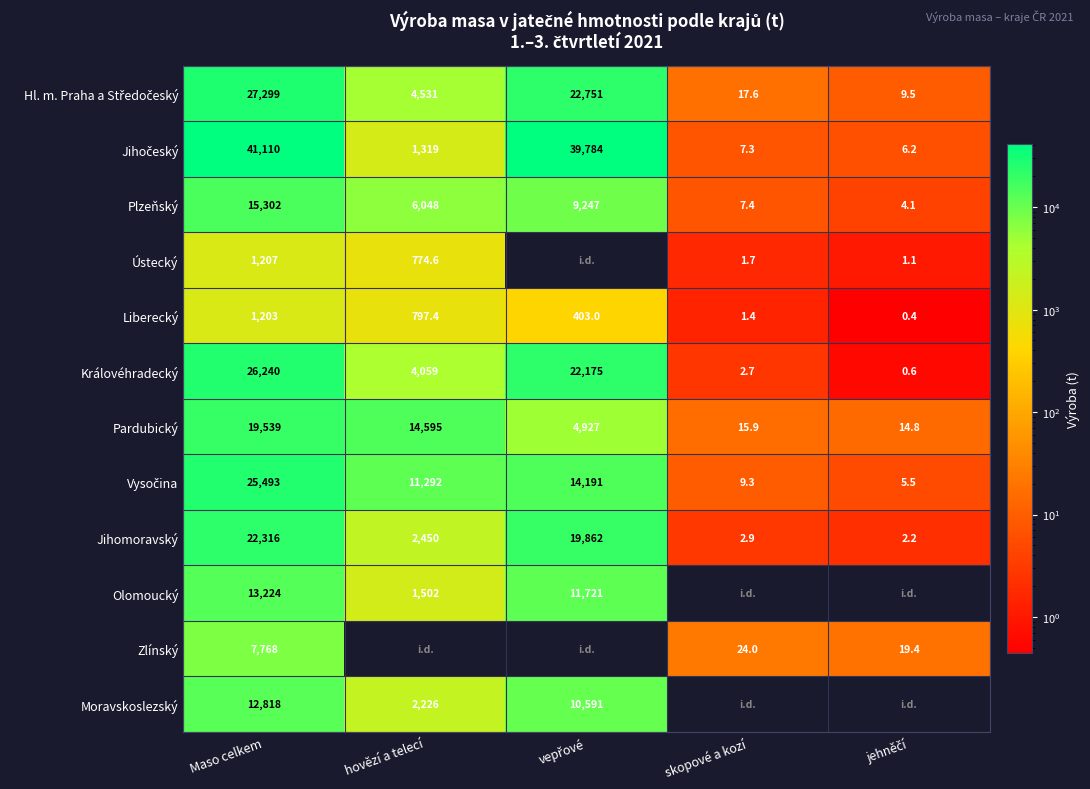

Is the value of Liberecký at skopové a kozí greater than the value of Plzeňský at Maso celkem?

No